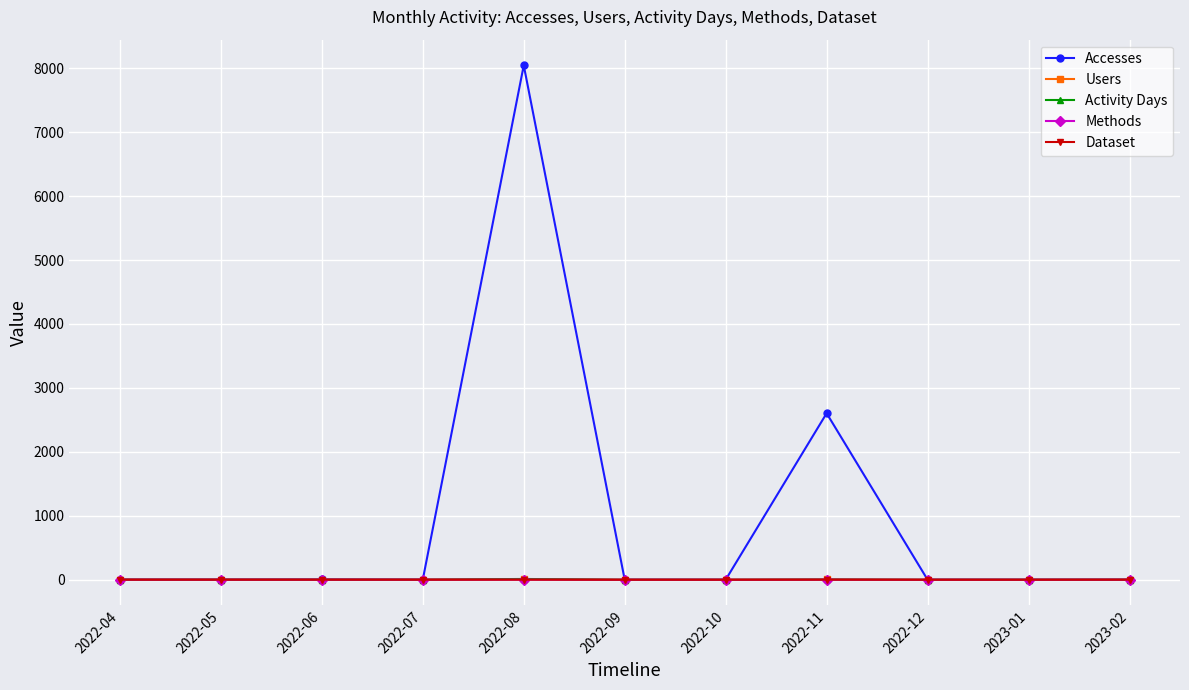

Does the chart have visible grid lines?

Yes